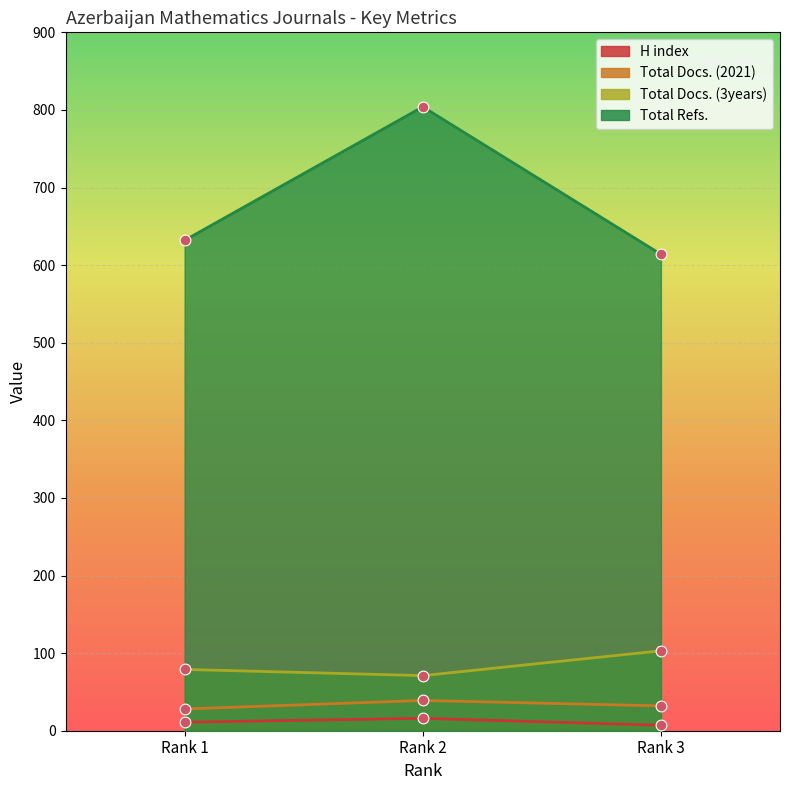

What are all the series names shown in the legend?

H index, Total Docs. (2021), Total Docs. (3years), Total Refs.